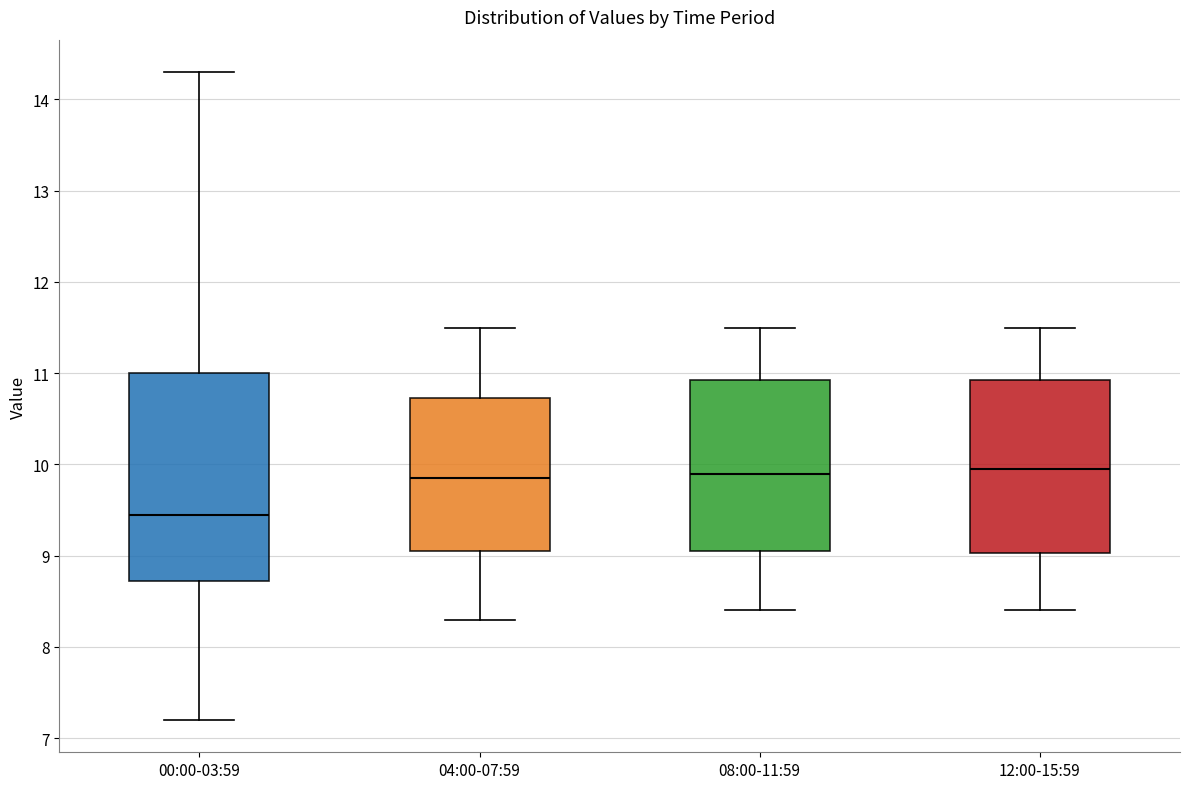

Where does the lower whisker of the box for 00:00-03:59 end on the y-axis? The values are not printed on the chart, so give them approximately, as read against the axis.

7.2